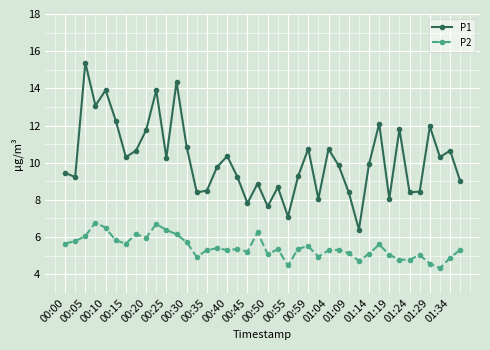

True or false: P2 and P1 intersect in this chart.

False